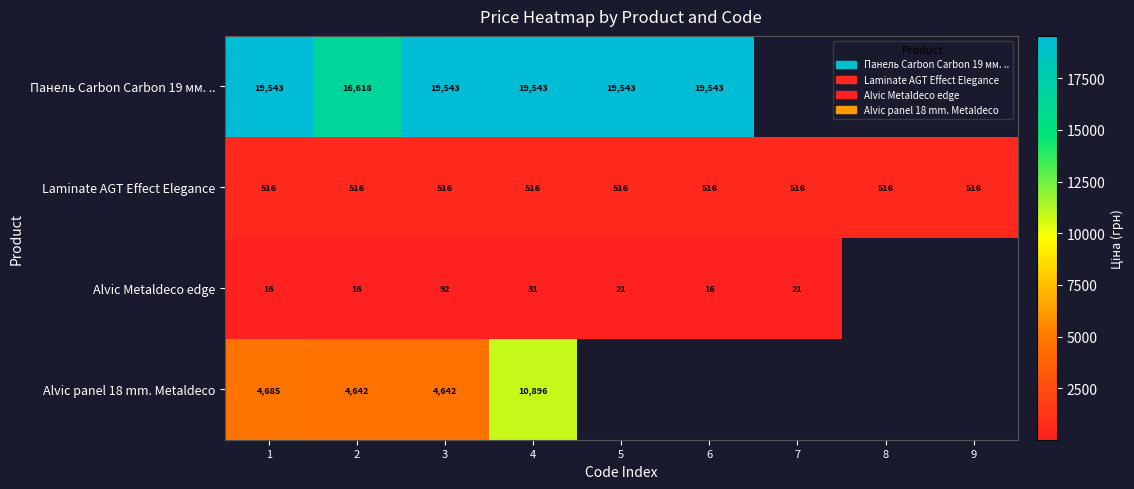

How many distinct data groups are displayed?

4